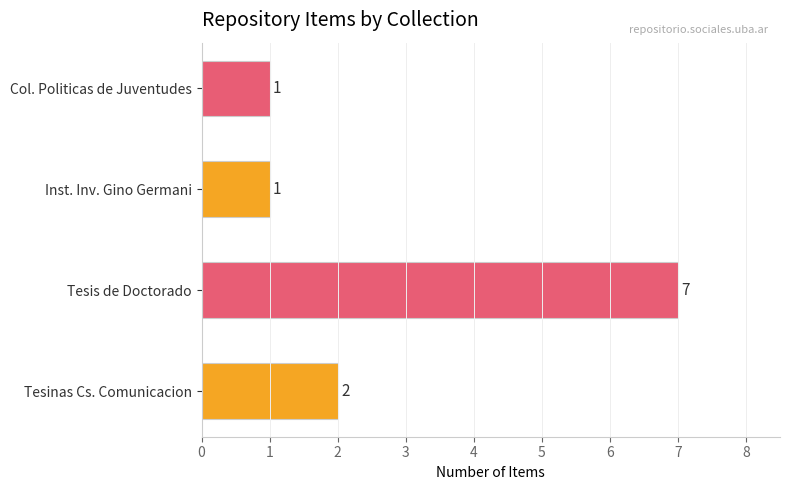

Count the values in the range 1 to 7.

4